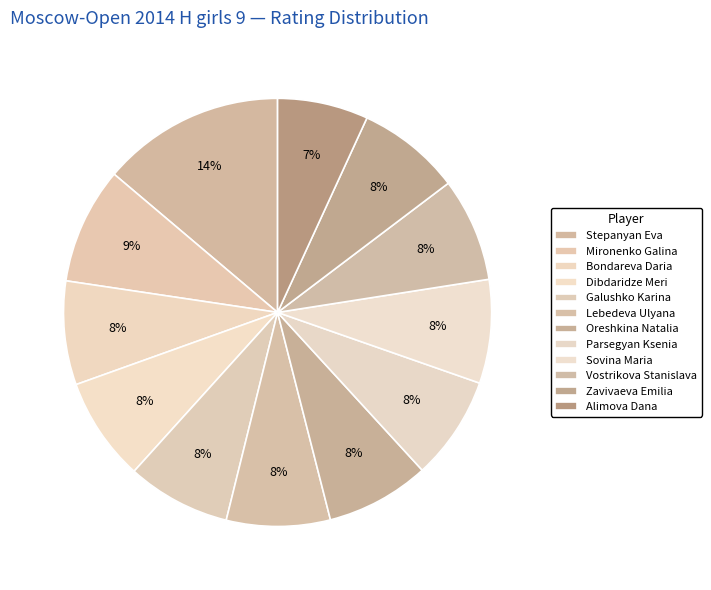

Rank the categories by value from lowest to highest.

Alimova Dana, Bondareva Daria, Dibdaridze Meri, Galushko Karina, Lebedeva Ulyana, Oreshkina Natalia, Parsegyan Ksenia, Sovina Maria, Vostrikova Stanislava, Zavivaeva Emilia, Mironenko Galina, Stepanyan Eva